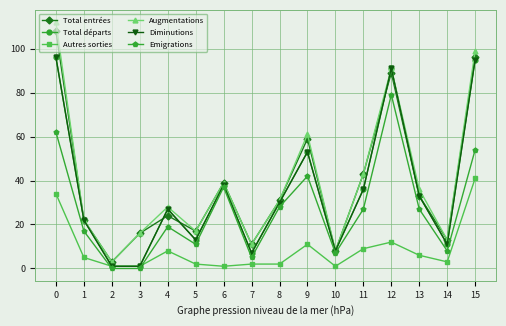

Is this an area chart (filled region under the line)?

No